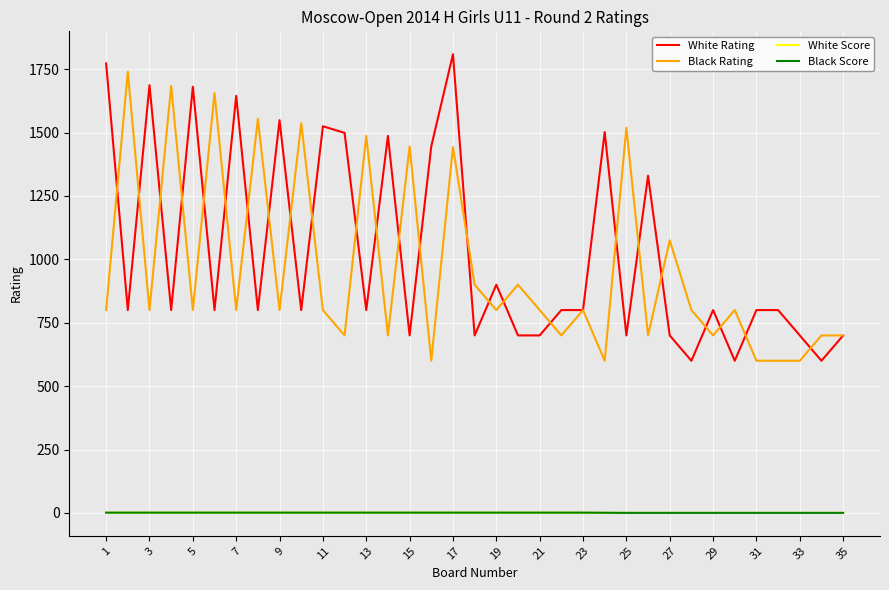

What is the average value of the White Rating series?

1029.5